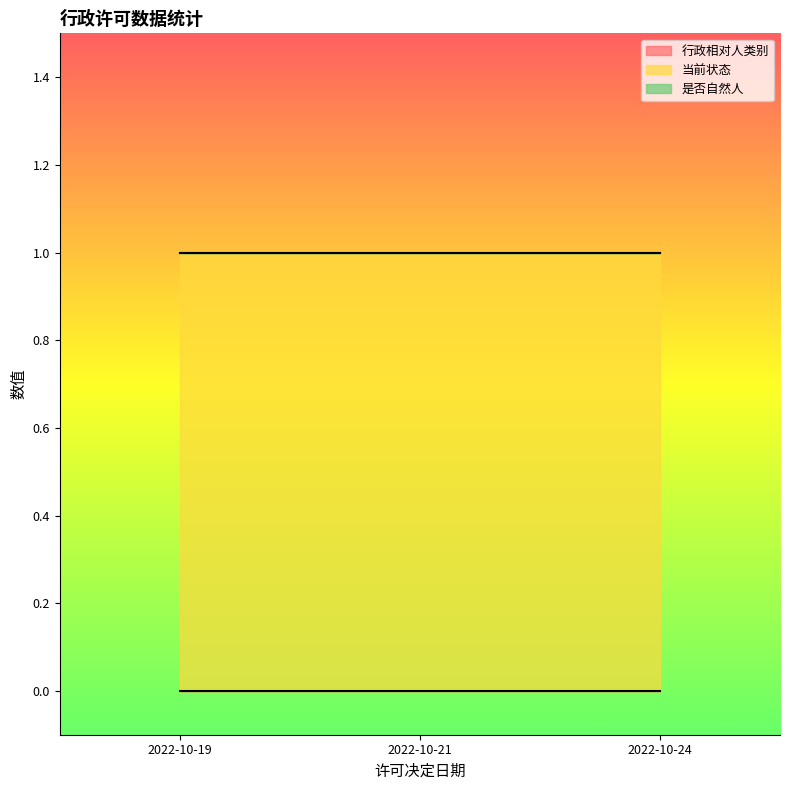

At which label is 行政相对人类别 closest to 0?

2022-10-19